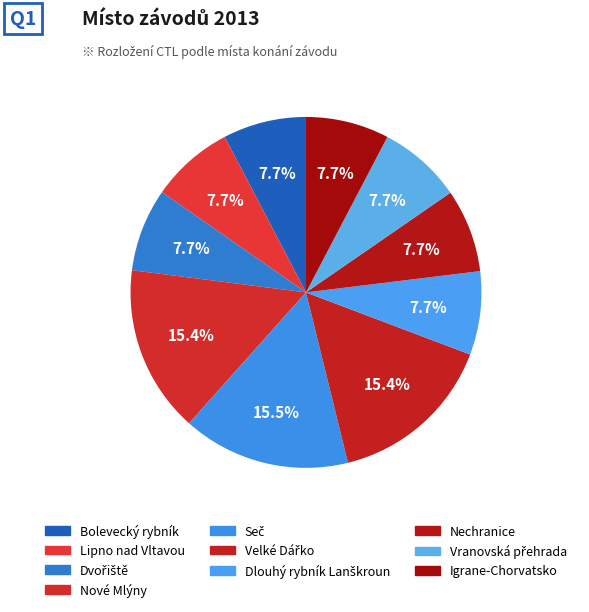

Does Dvořiště represent more than half of the total?

No